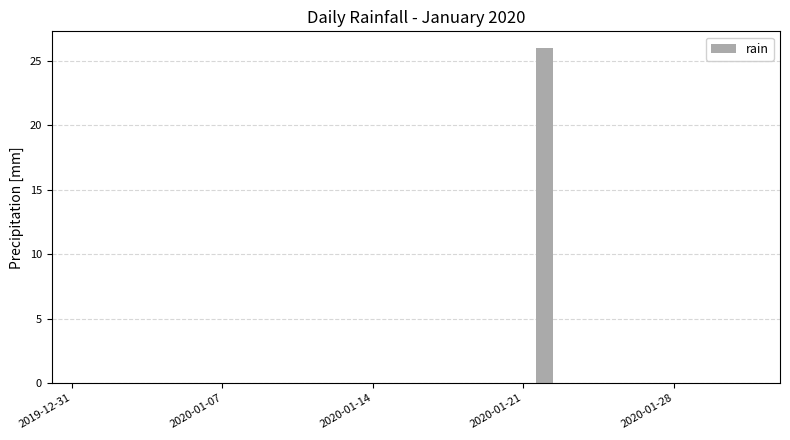

What is the greatest value displayed?

26